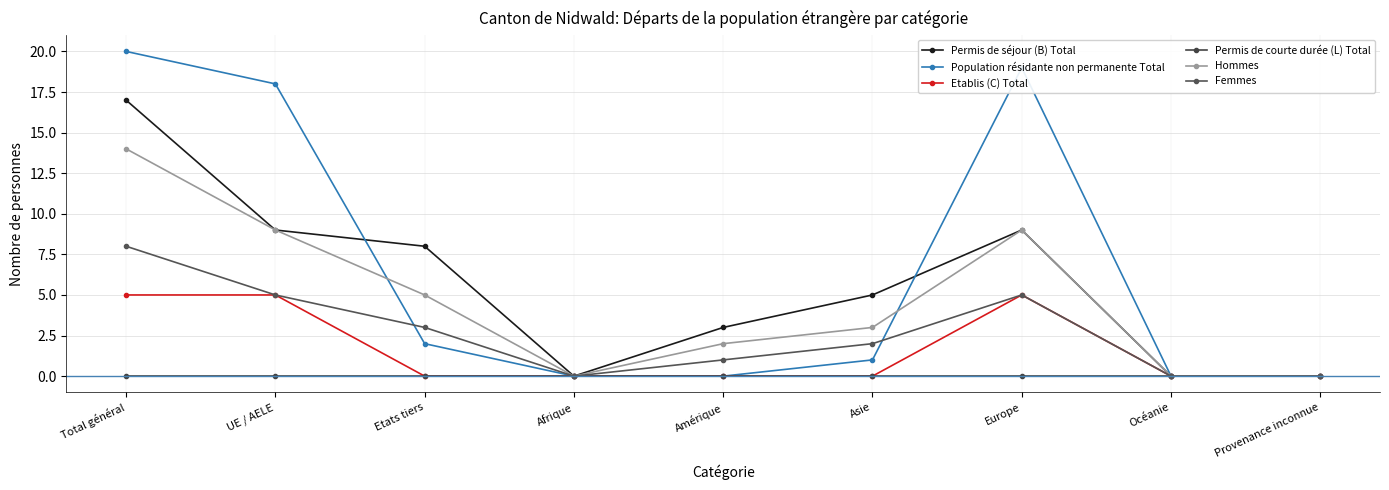

List the series in order of their peak value, highest first.

Population résidante non permanente Total, Permis de séjour (B) Total, Hommes, Femmes, Etablis (C) Total, Permis de courte durée (L) Total